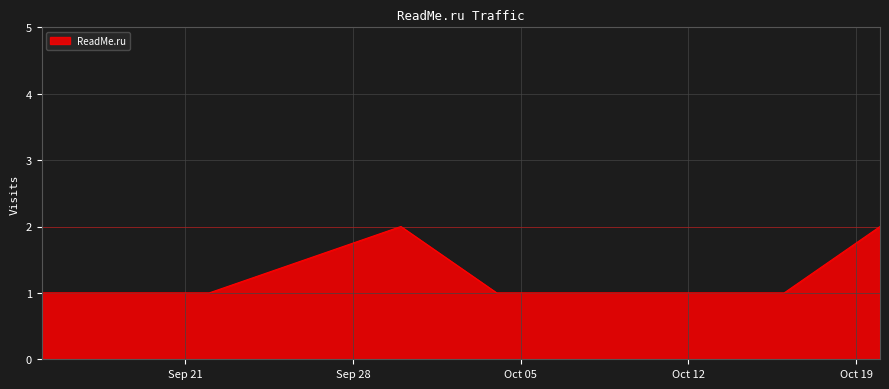

How many lines are shown in the chart?

1